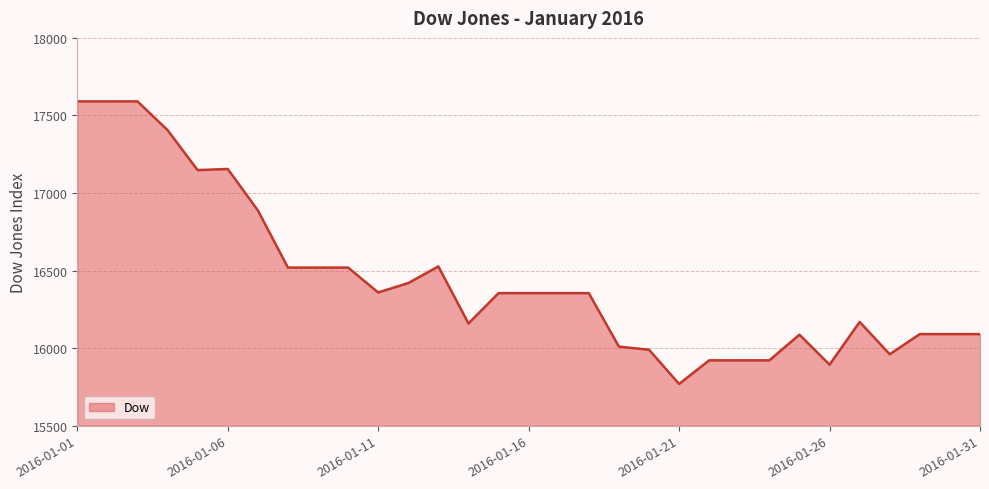

What is the greatest value displayed?

17590.7